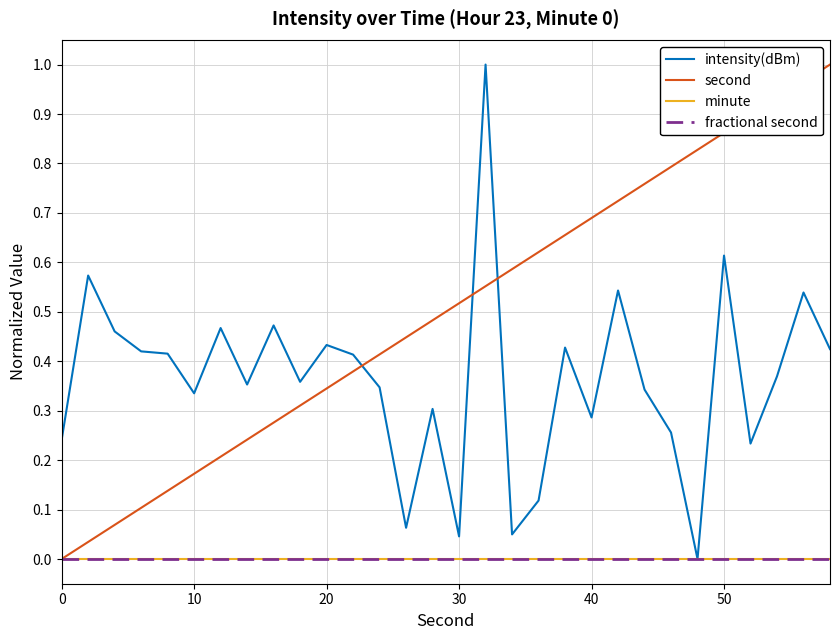

Is this an area chart (filled region under the line)?

No